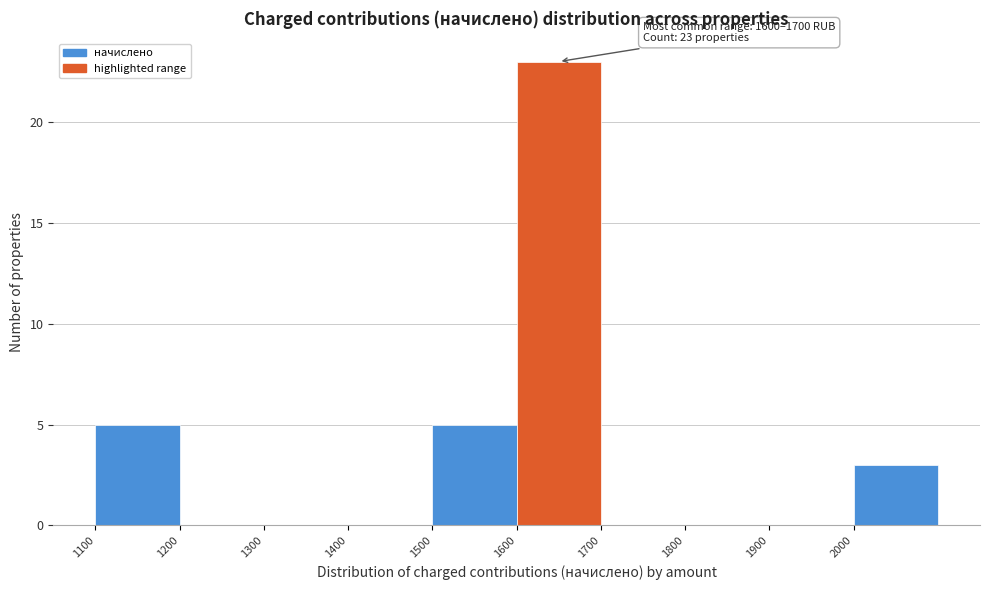

Over which range of the x-axis is the bar tallest?

1600 to 1700